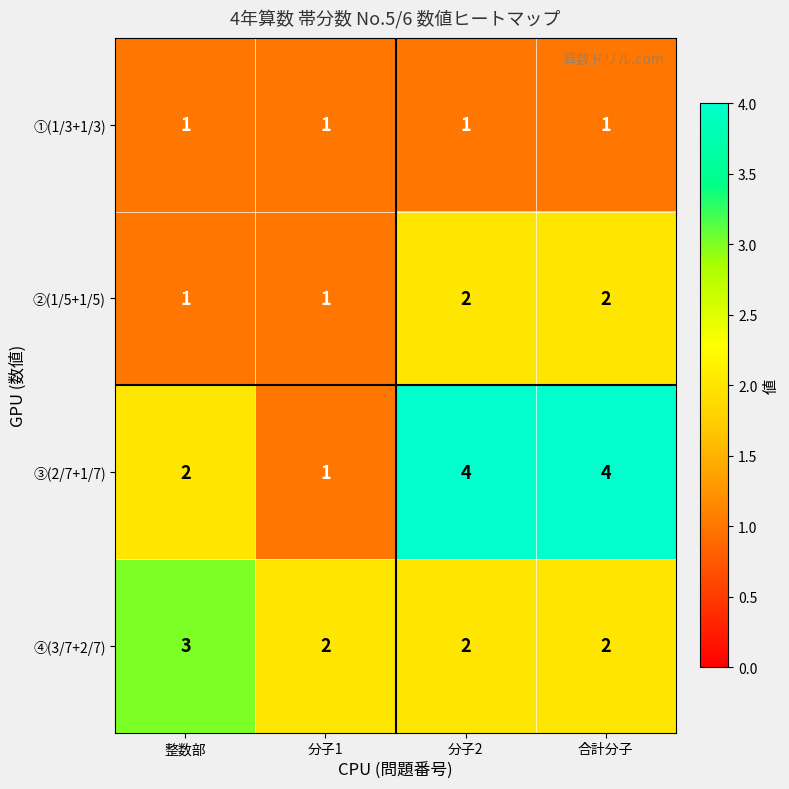

Which series has the largest total across all categories?

③(2/7+1/7)